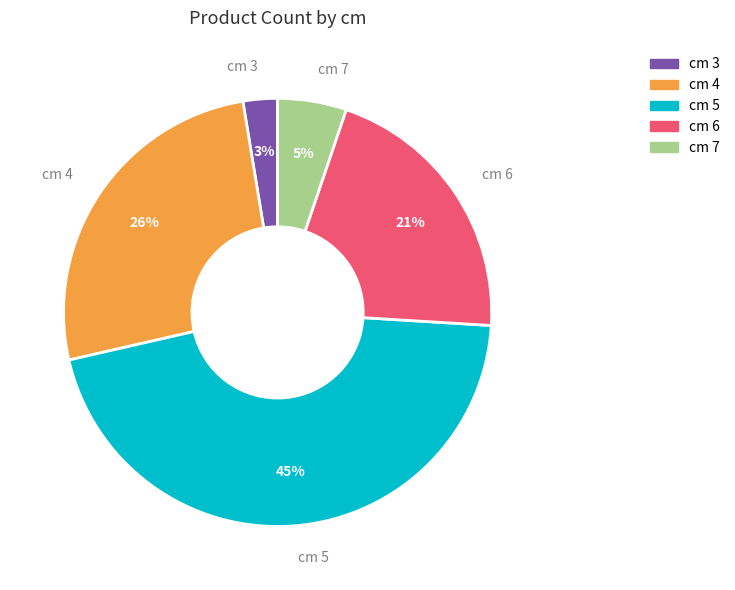

Which has a higher value, cm 5 or cm 6?

cm 5